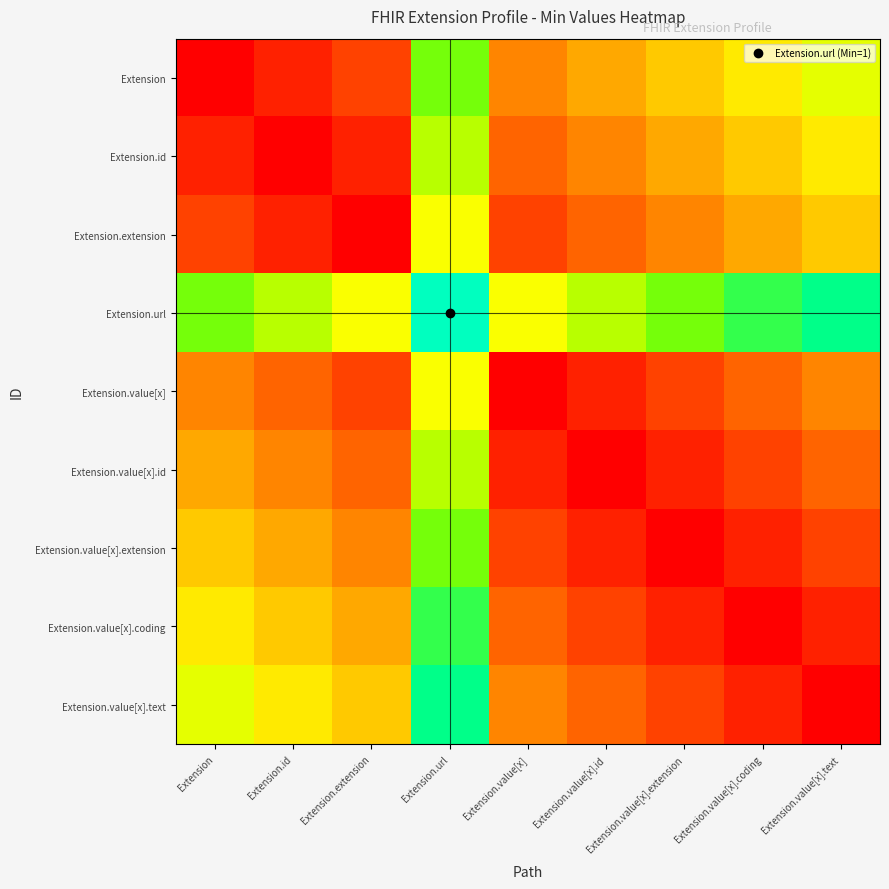

Between Extension.url and Extension.value[x].text, which series saw the biggest shift?

Extension.value[x].text